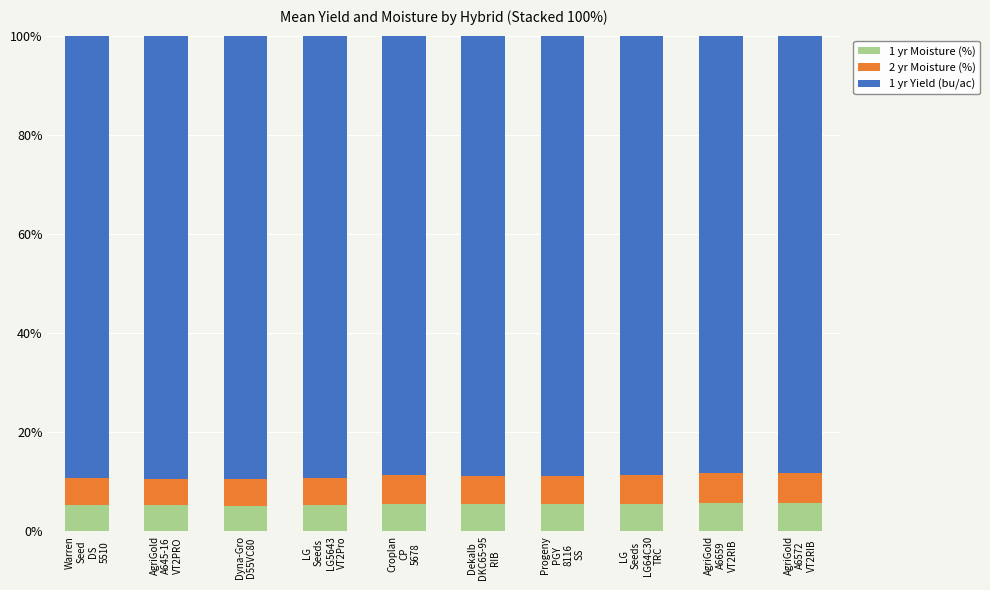

What is the sum of all 1 yr Moisture (%) values?

54.2